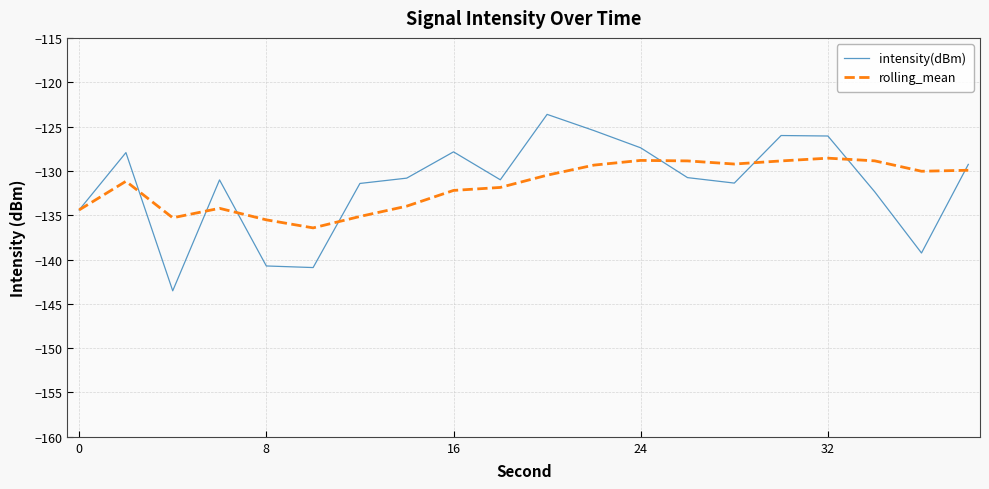

What is the minimum value shown in the chart?

-143.5